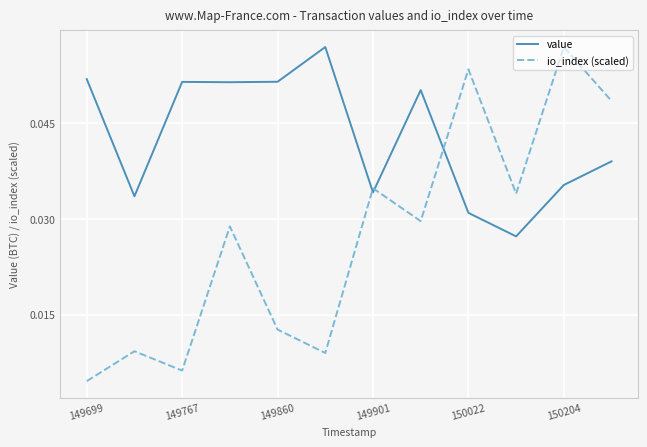

True or false: value and io_index (scaled) cross at least once.

True